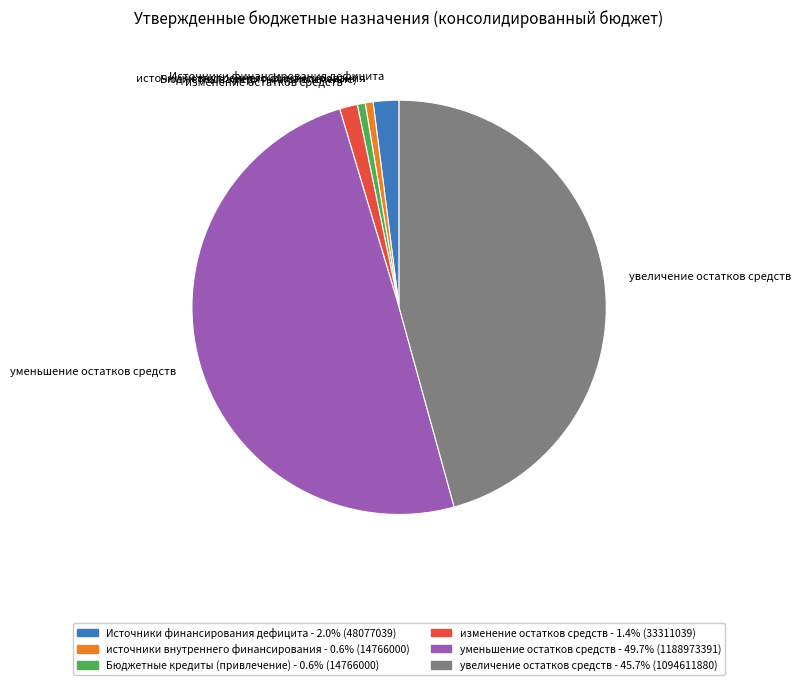

Combined, do Бюджетные кредиты (привлечение) - 0.6% (14766000) and изменение остатков средств - 1.4% (33311039) account for over 50%?

No